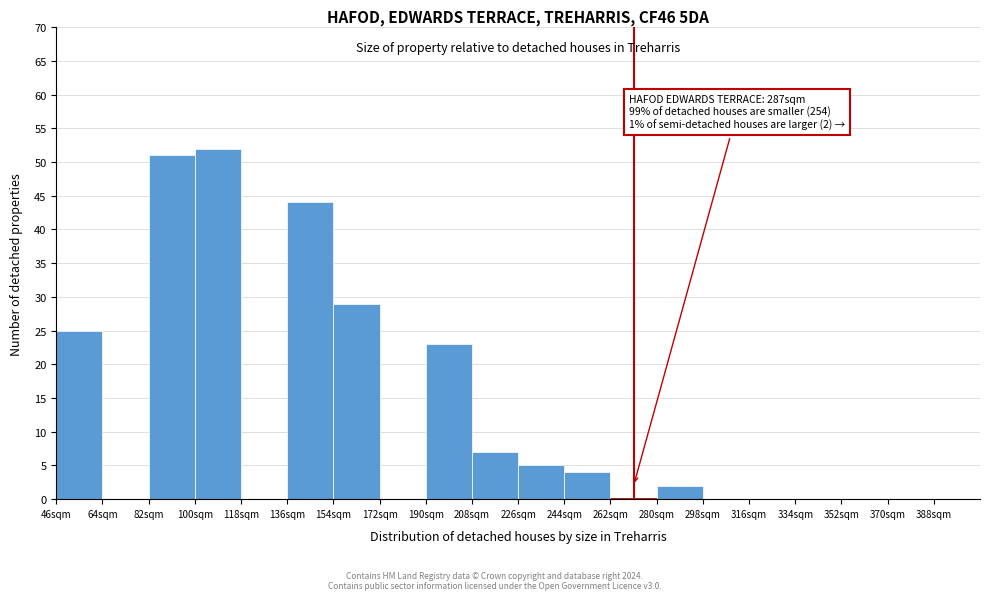

Over which range of the x-axis is the bar tallest?

100 to 118